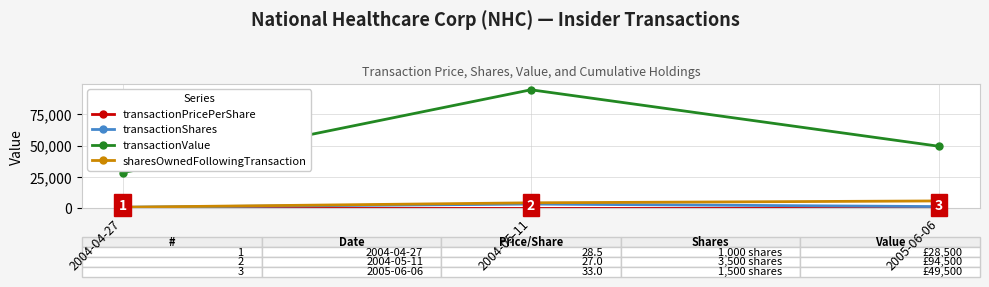

At which label does transactionShares first exceed 1500?

2004-05-11